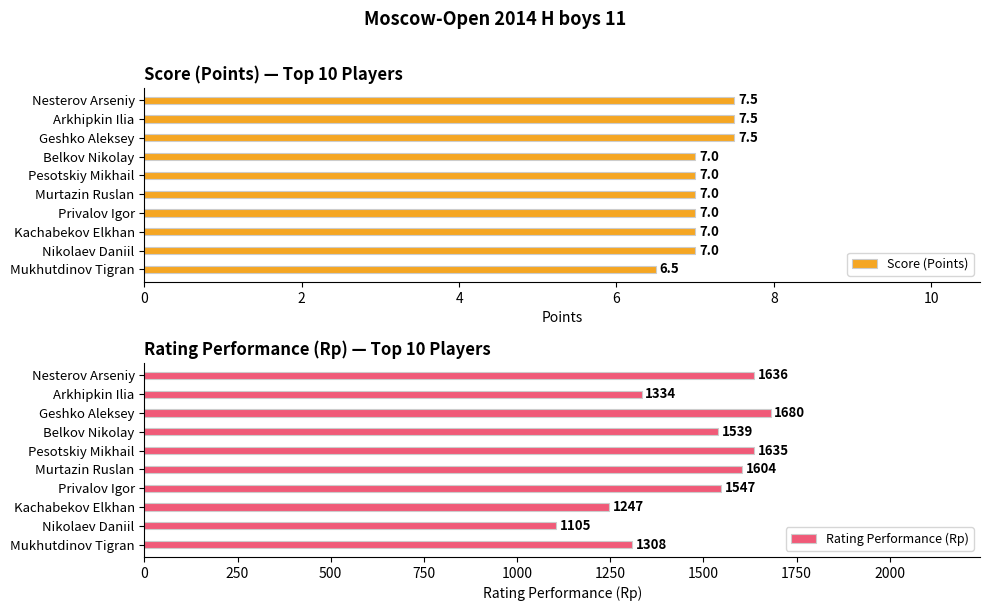

What is the lowest value of the Score (Points) series?

6.5